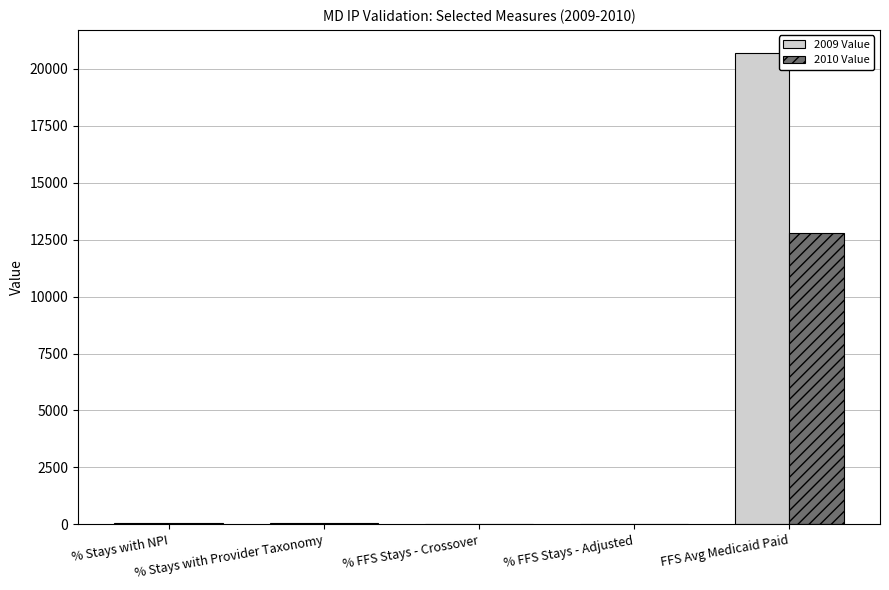

Which series has the largest total across all categories?

2009 Value